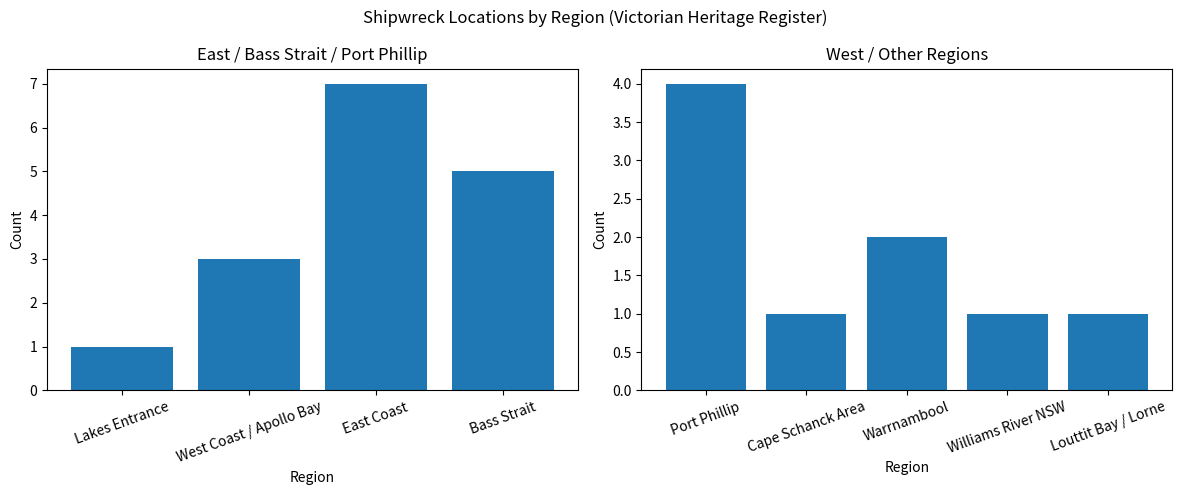

Count the number of data series in this chart.

1